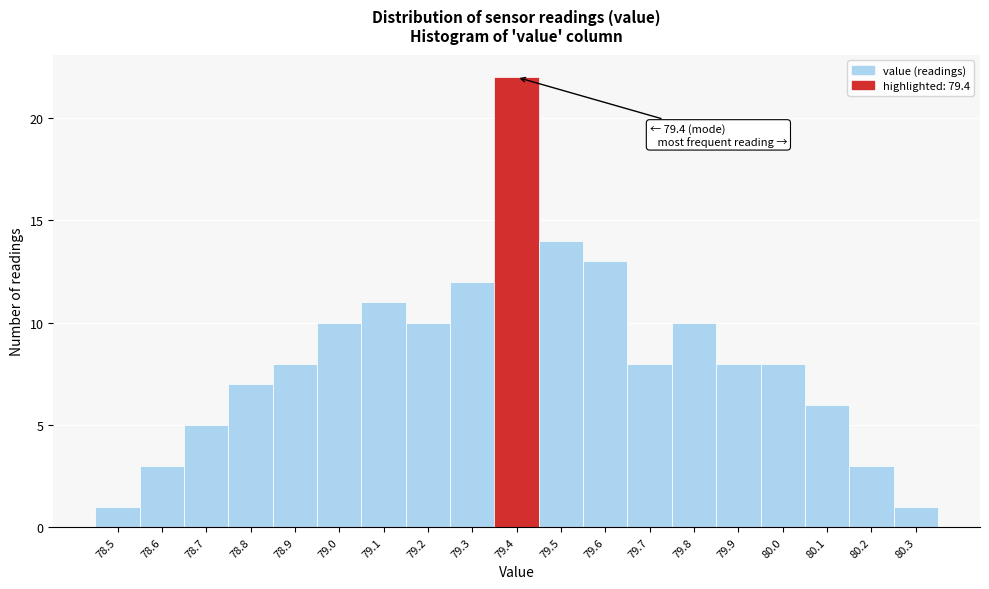

Which range on the x-axis has the tallest bar?

79.35 to 79.45